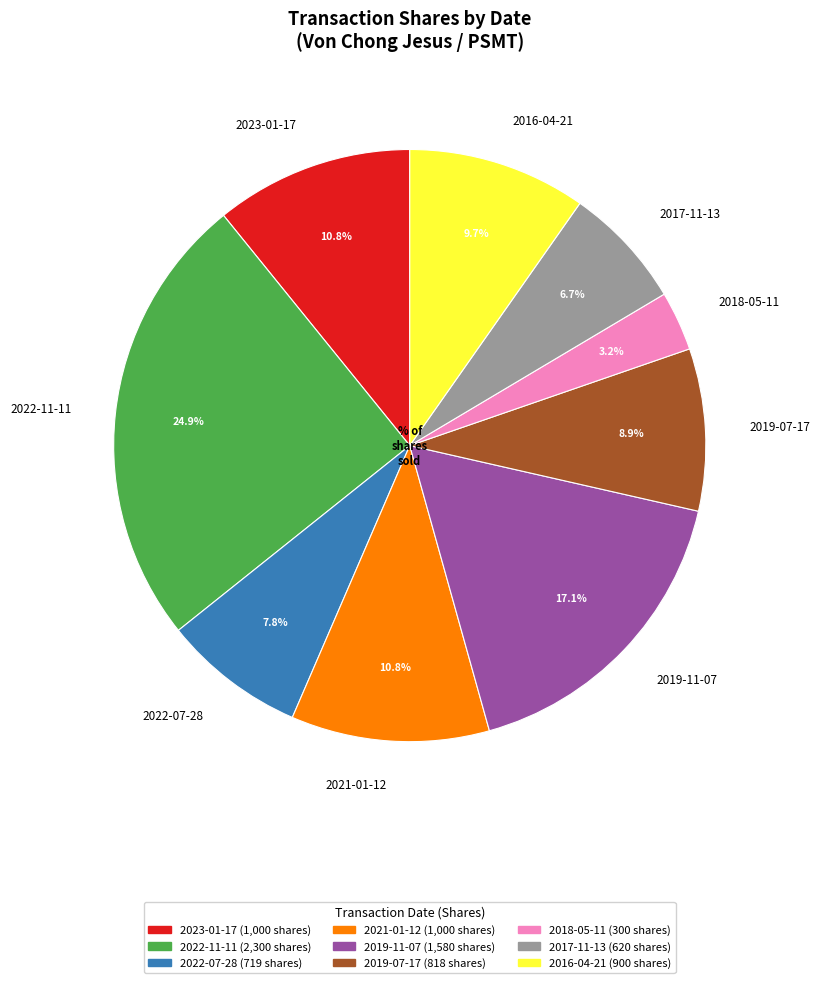

How much of the chart is everything except 2017-11-13?

93.3%